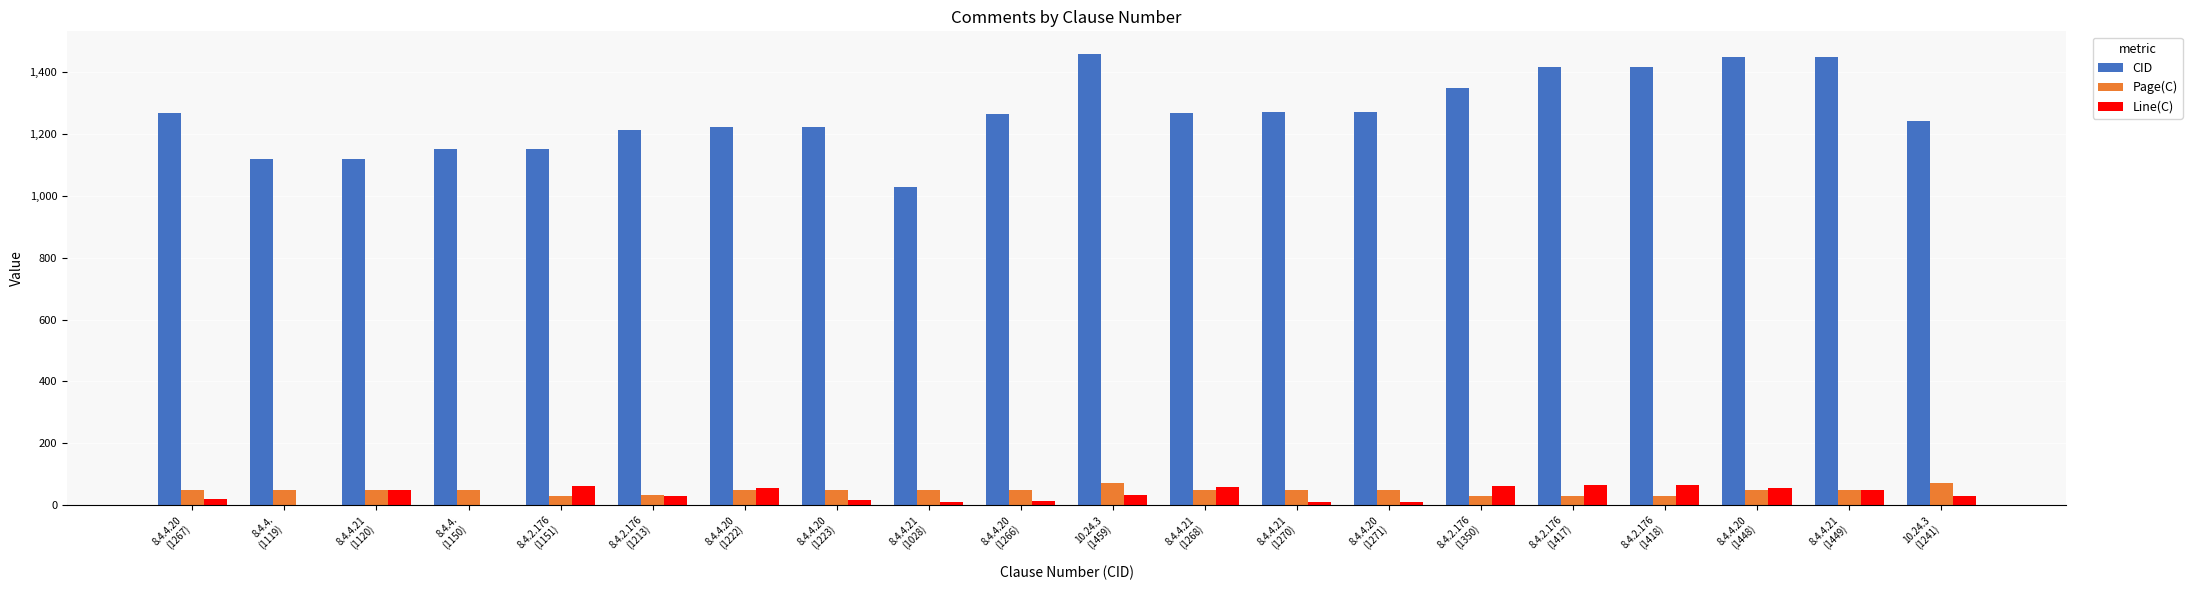

Which series has the largest total across all categories?

CID